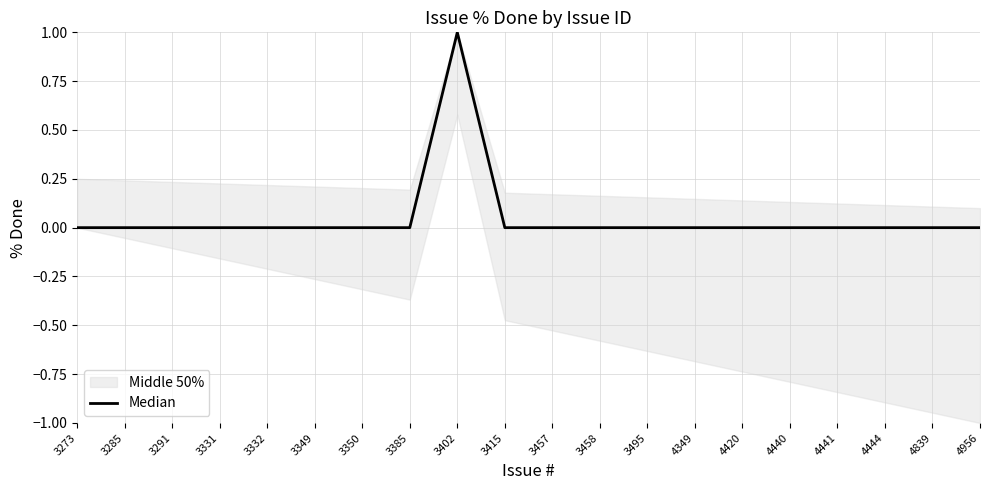

List the labels in order of value, largest first.

3402, 3273, 3285, 3291, 3331, 3332, 3349, 3350, 3385, 3415, 3457, 3458, 3495, 4349, 4420, 4440, 4441, 4444, 4839, 4956